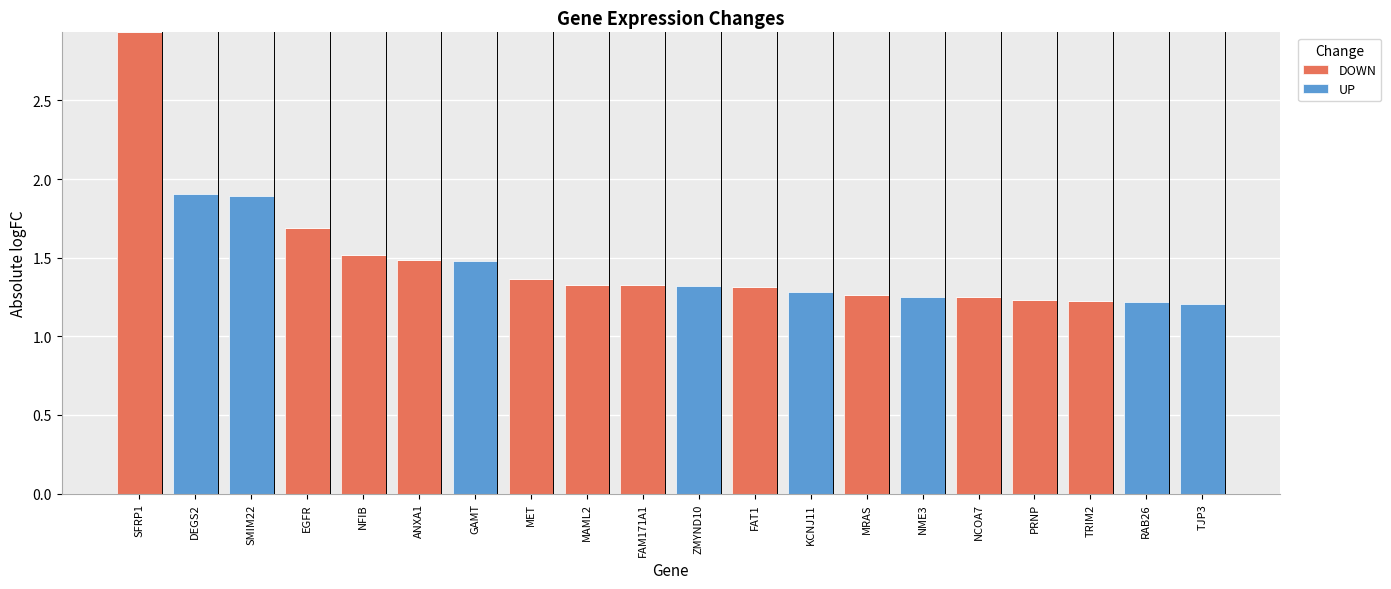

Does the chart contain stacked bars?

Yes